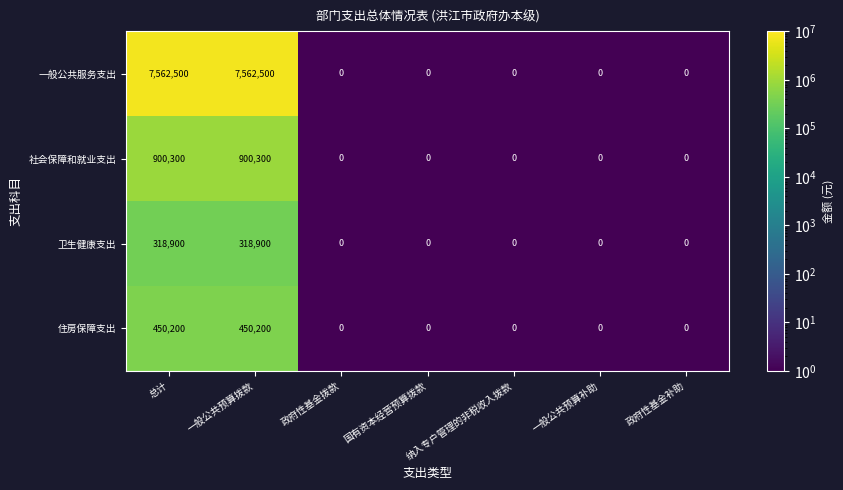

What is the total value across all series at 总计?

9231900